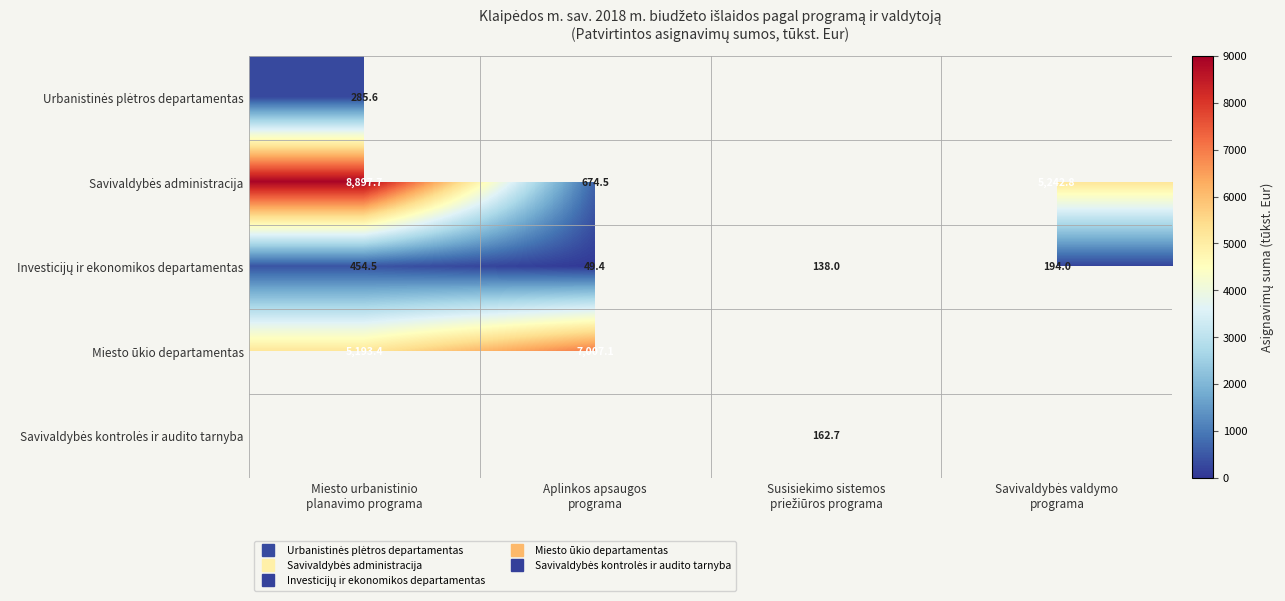

What is the highest value of the Investicijų ir ekonomikos departamentas series?

454.5